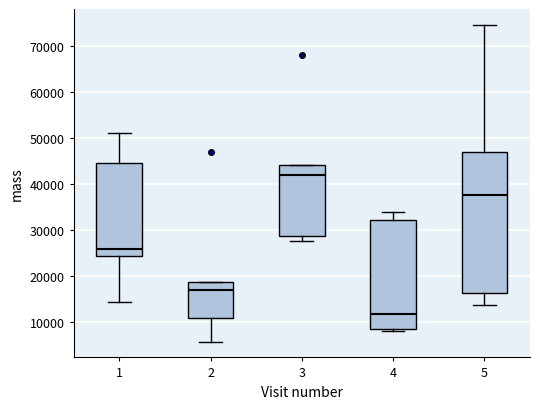

Reading left to right, transcribe this box plot: for each box, give where its median line is, the range the box spans, and where its two whiskers end, as read against the y-axis. The values are not printed on the chart, so give them approximately, as read against the axis.

1: median 26000, box 24000 to 45000, whiskers 14000 to 51000
2: median 17000, box 11000 to 19000, whiskers 6000 to 19000
3: median 42000, box 29000 to 44000, whiskers 28000 to 44000
4: median 12000, box 8000 to 32000, whiskers 8000 (just below the box's lower edge) to 34000
5: median 38000, box 16000 to 47000, whiskers 14000 to 74000